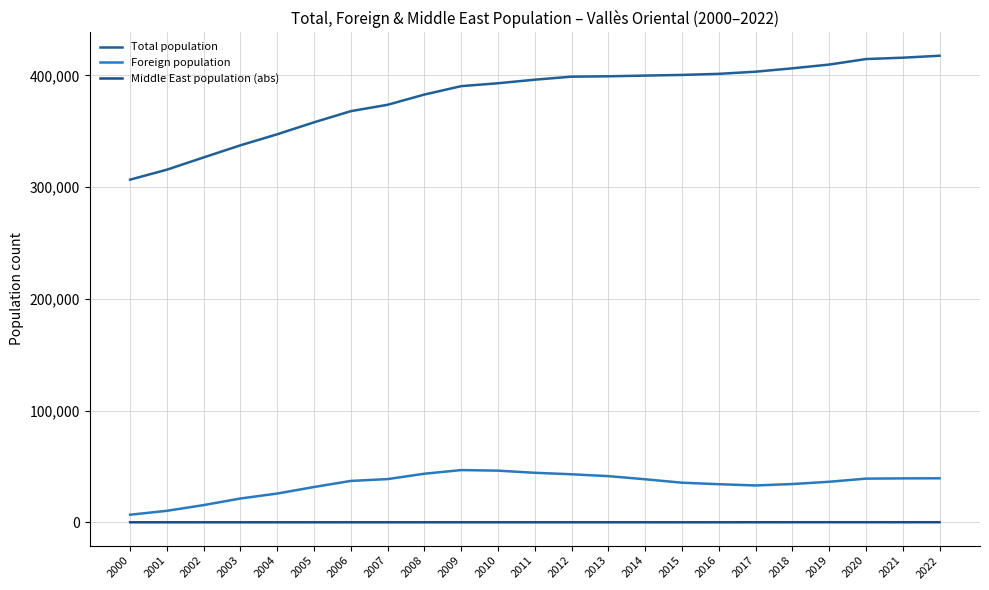

How many lines are shown in the chart?

3